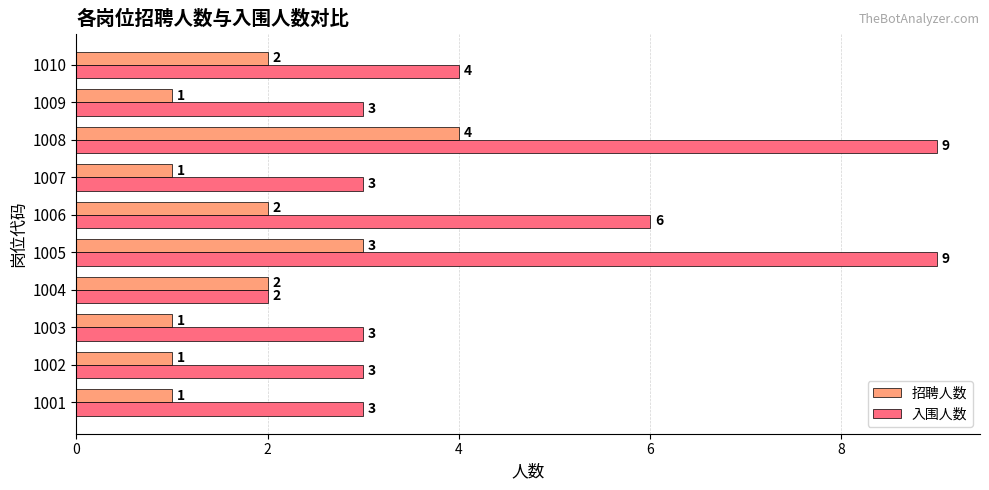

What is the sum of all 入围人数 values?

45